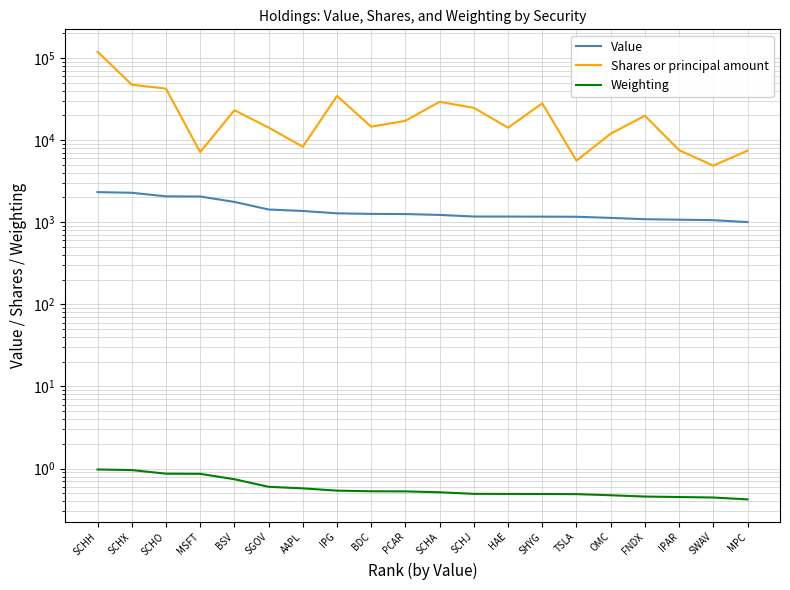

Is the value of Weighting at SHYG greater than the value of Value at SCHO?

No